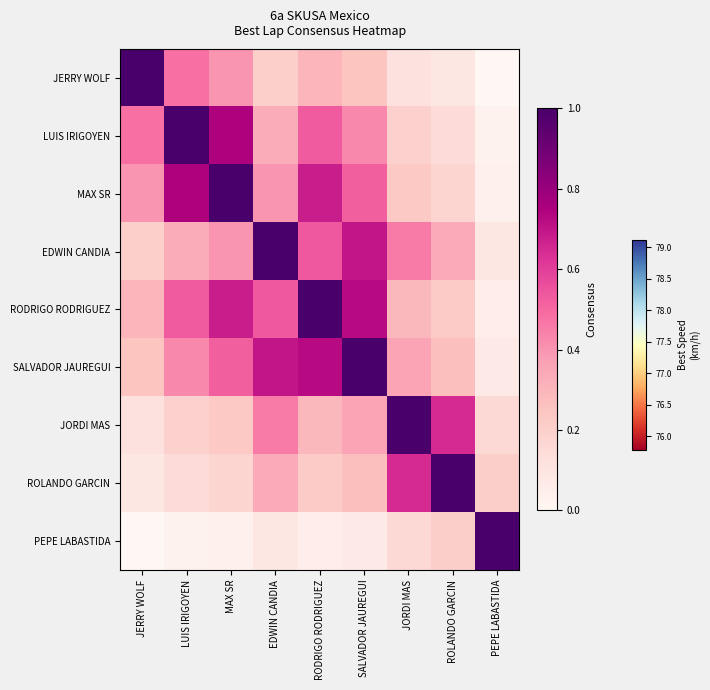

What is the difference between the highest and lowest values at EDWIN CANDIA?

0.9